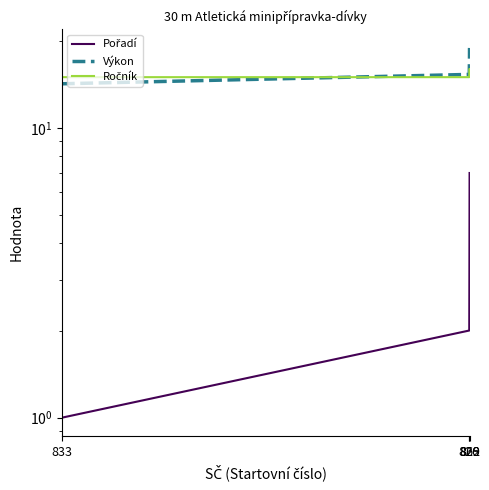

What is the label of the 2nd point from the left?

826